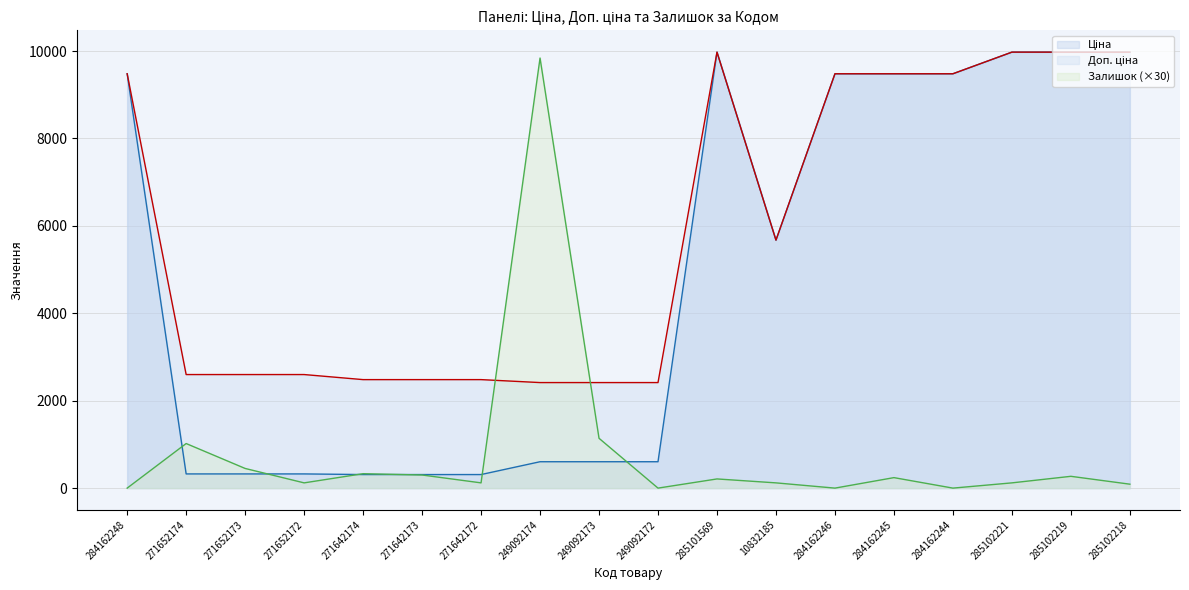

What are all the series names shown in the legend?

Ціна, Доп. ціна, Залишок